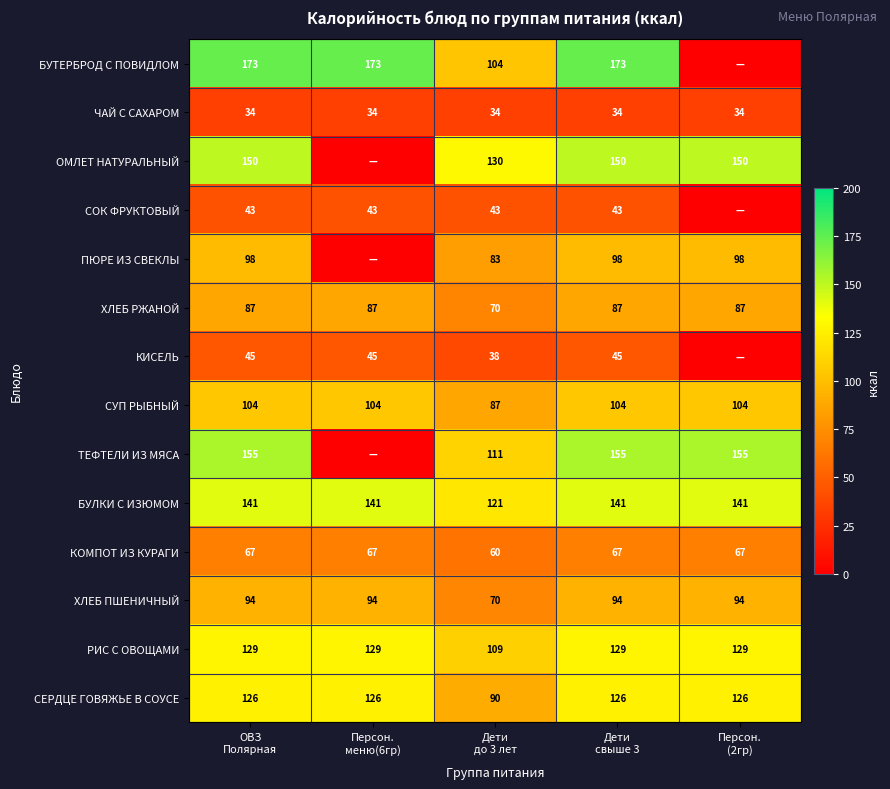

Which label corresponds to the largest value in the chart?

ОВЗ
Полярная